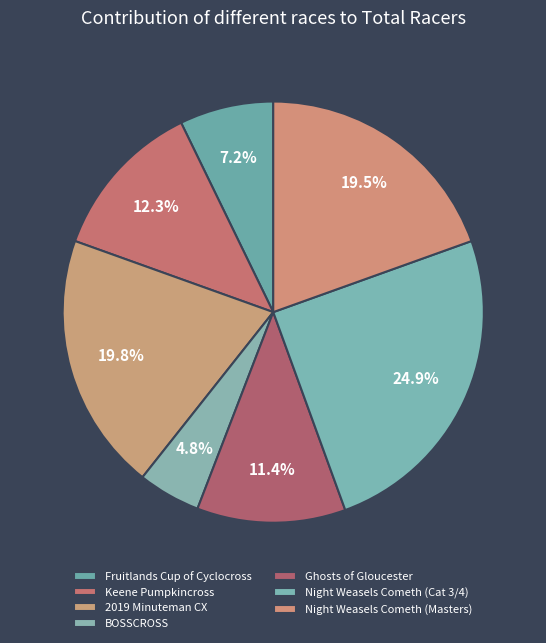

How many slices are in this pie chart?

7